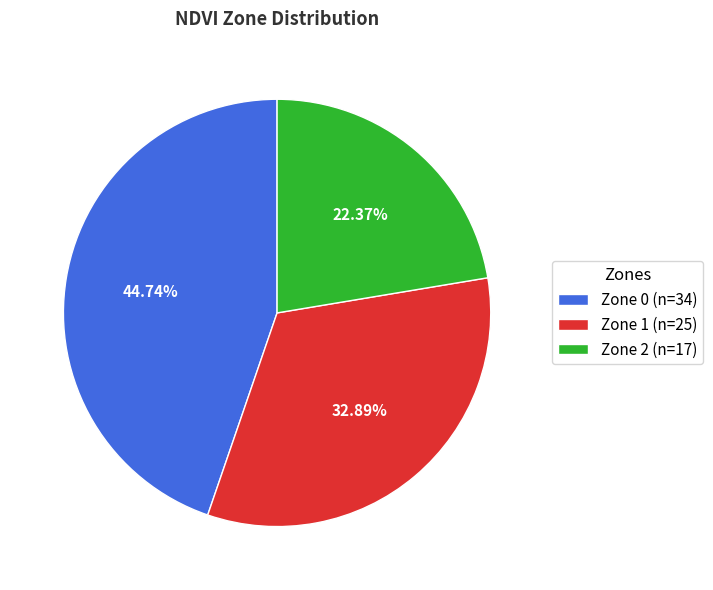

Is the sum of Zone 1 (n=25) and Zone 2 (n=17) greater than half?

Yes